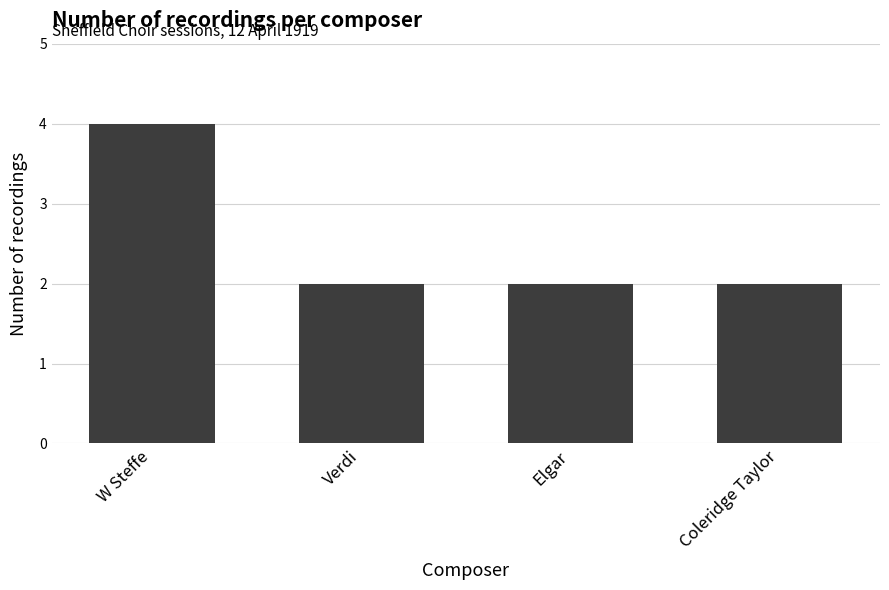

The value at Elgar is 3. True or false?

False